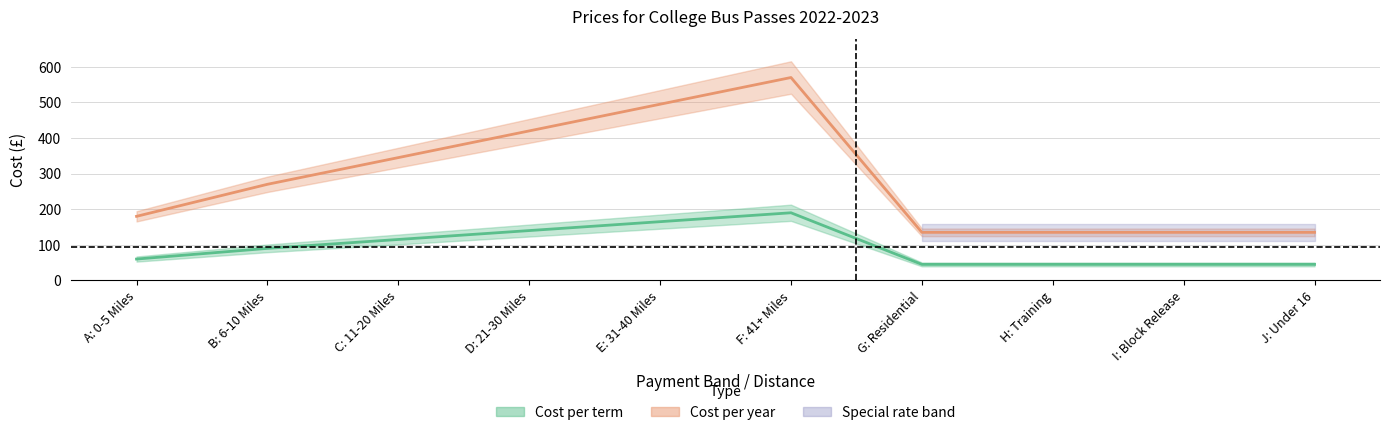

Reading right to left, transcribe all the data shown in this chart.

Cost per term: J: Under 16=45	I: Block Release=45	H: Training=45	G: Residential=45	F: 41+ Miles=190	E: 31-40 Miles=165	D: 21-30 Miles=140	C: 11-20 Miles=115	B: 6-10 Miles=90	A: 0-5 Miles=60
Cost per year: J: Under 16=135	I: Block Release=135	H: Training=135	G: Residential=135	F: 41+ Miles=570	E: 31-40 Miles=495	D: 21-30 Miles=420	C: 11-20 Miles=345	B: 6-10 Miles=270	A: 0-5 Miles=180